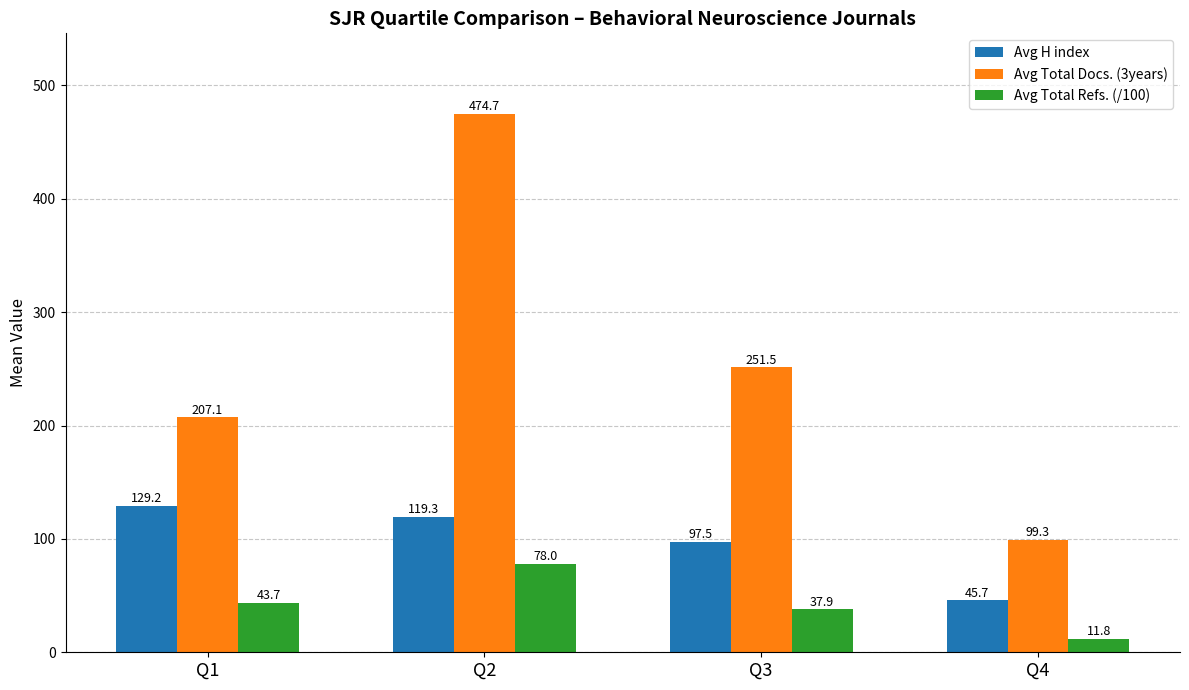

What are all the series names shown in the legend?

Avg H index, Avg Total Docs. (3years), Avg Total Refs. (/100)